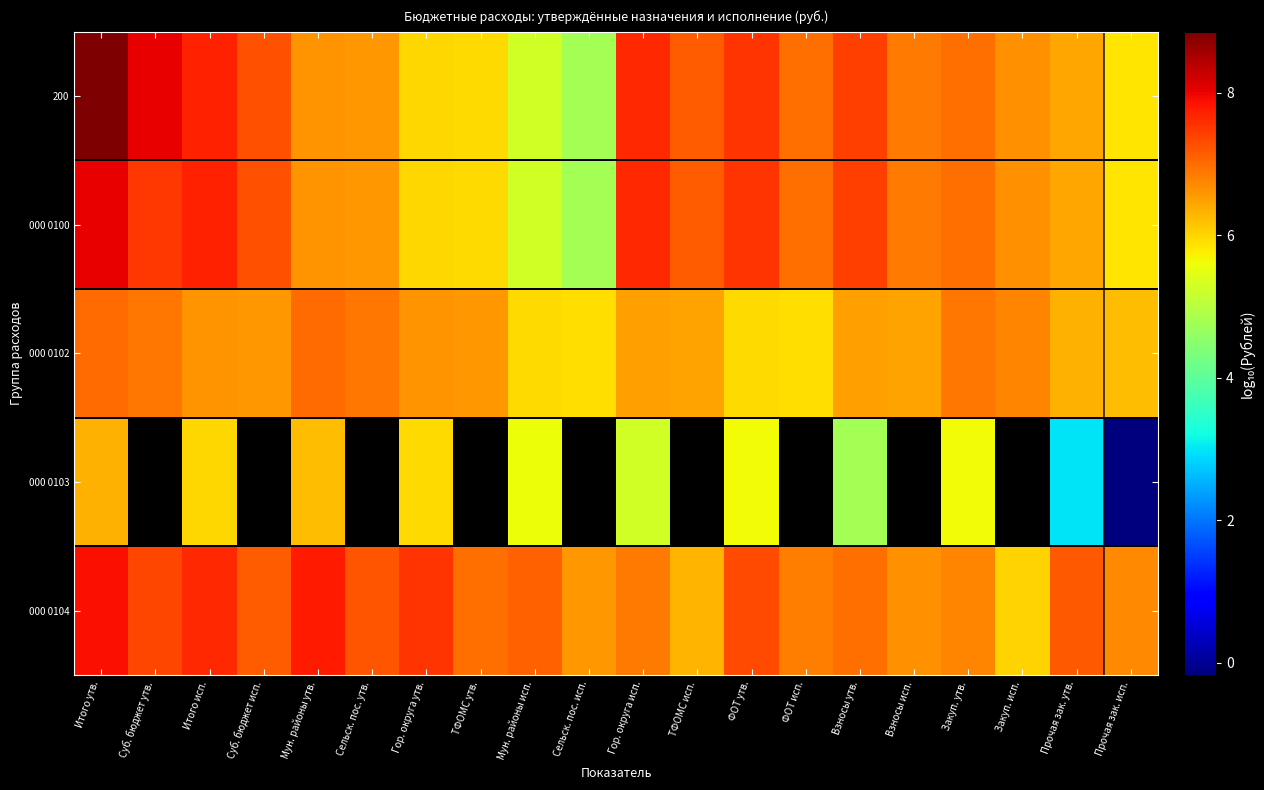

What is the difference between the 200 values at Взносы утв. and Закуп. исп.?

0.8